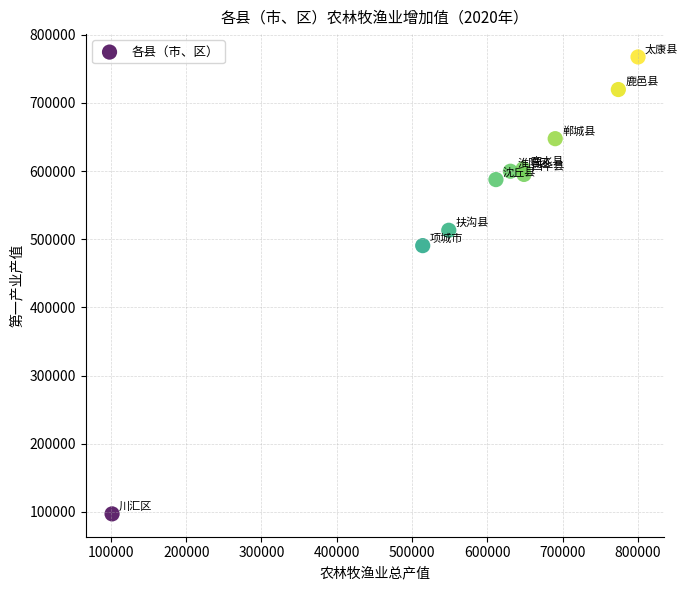

What is the average X value?

596630